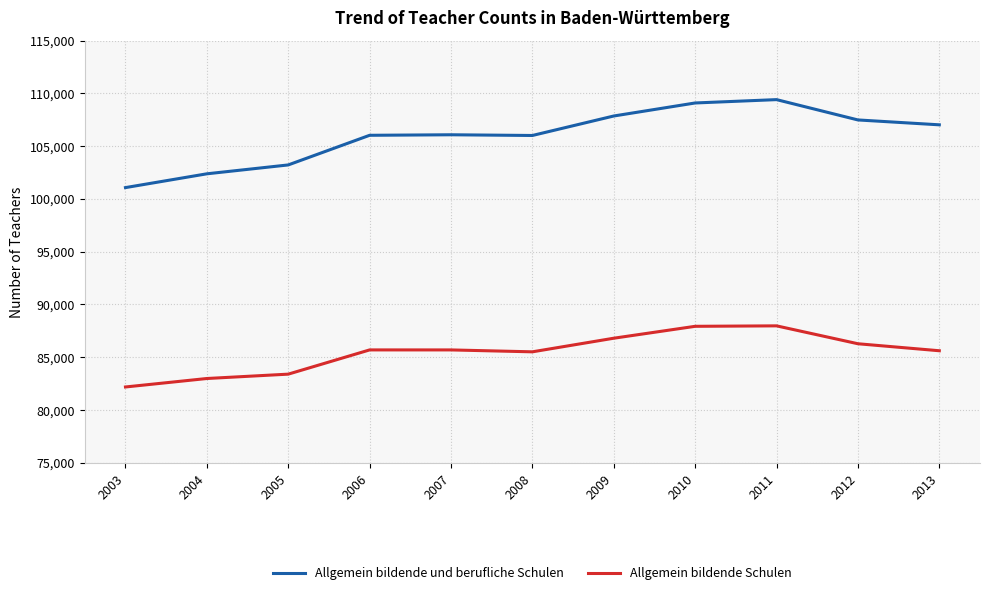

Which series has the widest spread of values?

Allgemein bildende und berufliche Schulen